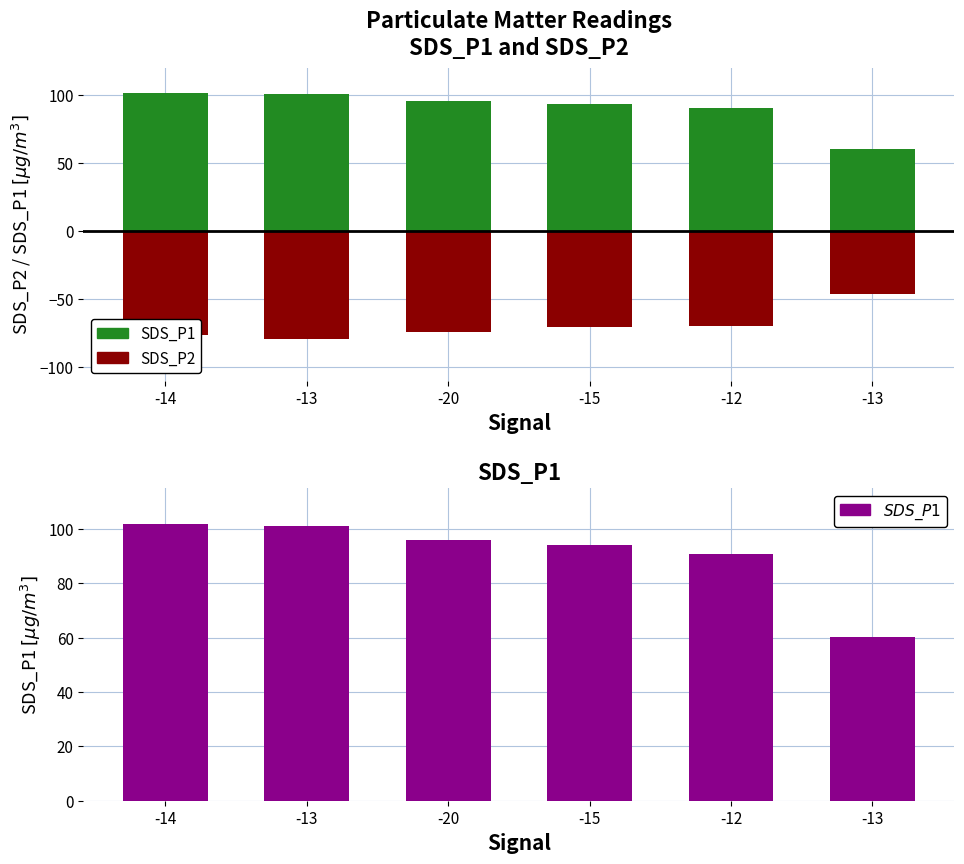

Between -20 and -15, which is larger?

-20